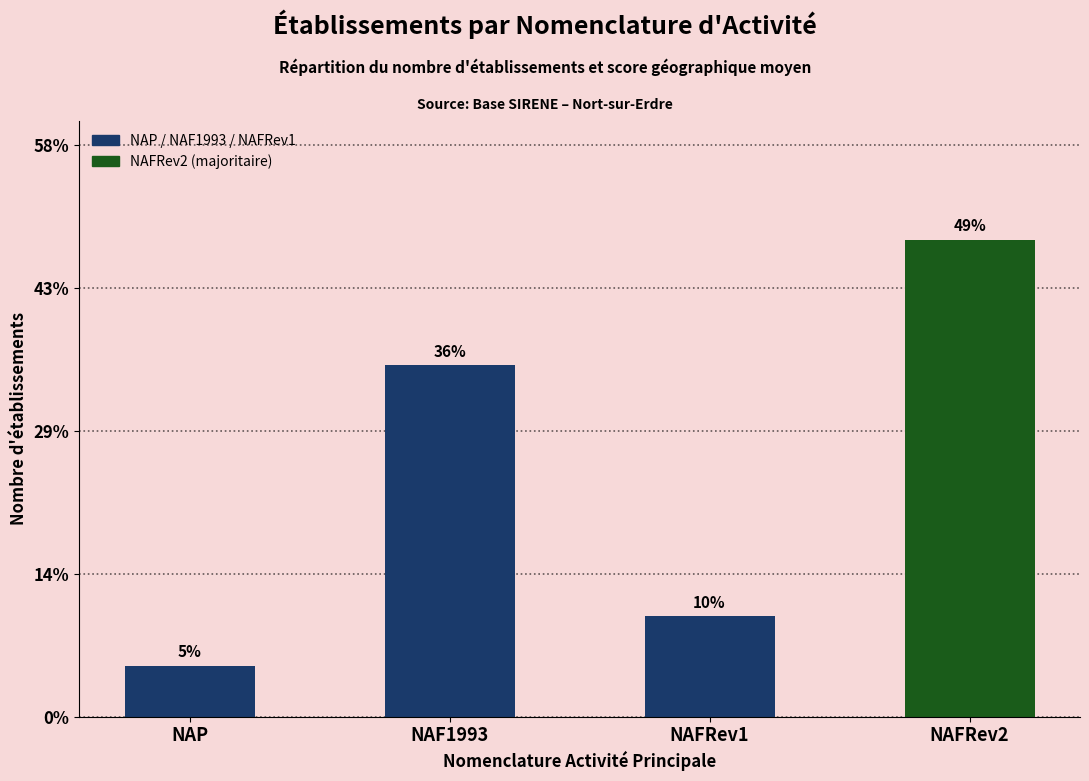

Which category has the lowest value across all series?

NAP